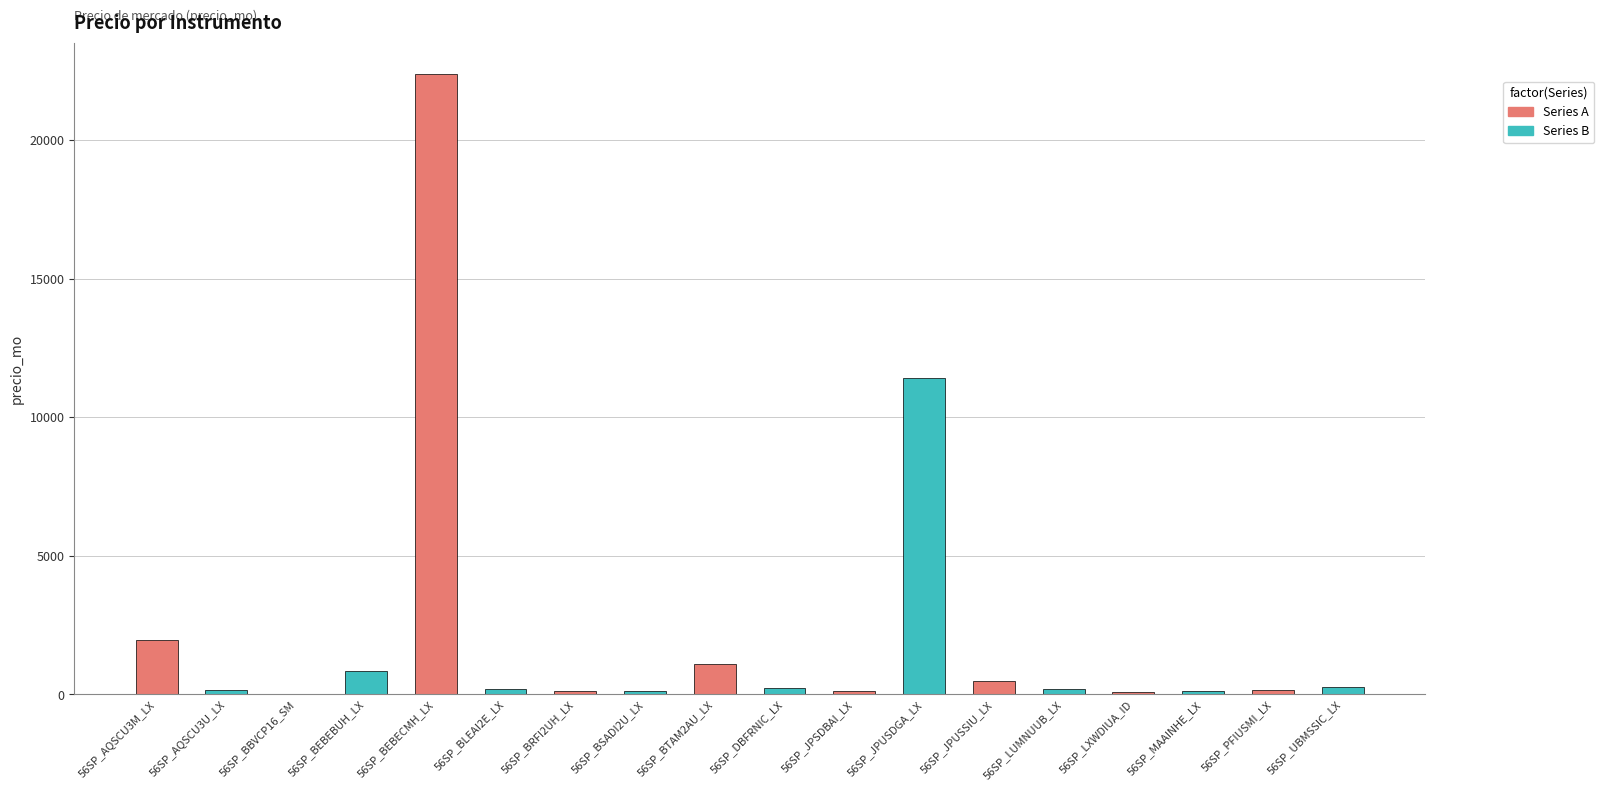

List the labels in order of value, smallest first.

56SP_BBVCP16_SM, 56SP_LXWDIUA_ID, 56SP_MAAINHE_LX, 56SP_JPSDBAI_LX, 56SP_BRFI2UH_LX, 56SP_BSADI2U_LX, 56SP_PFIUSMI_LX, 56SP_AQSCU3U_LX, 56SP_BLEAI2E_LX, 56SP_LUMNUUB_LX, 56SP_DBFRNIC_LX, 56SP_UBMSSIC_LX, 56SP_JPUSSIU_LX, 56SP_BEBEBUH_LX, 56SP_BTAM2AU_LX, 56SP_AQSCU3M_LX, 56SP_JPUSDGA_LX, 56SP_BEBECMH_LX